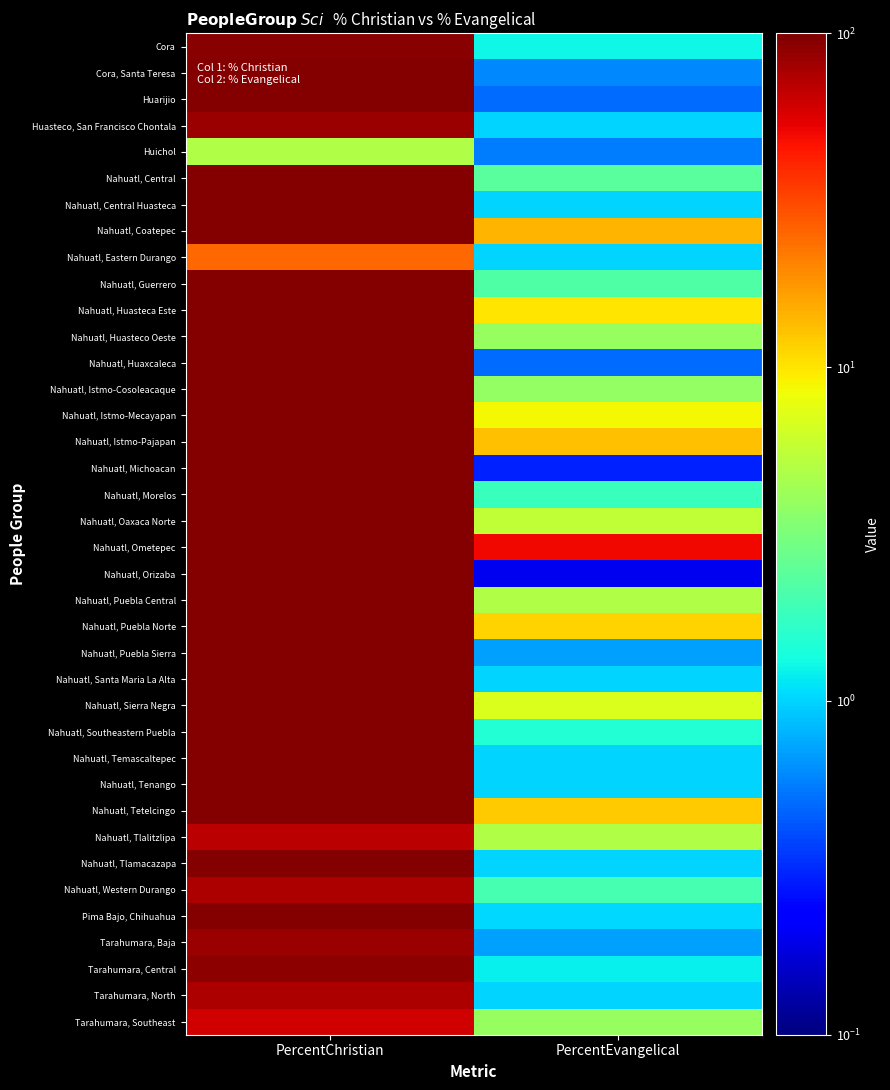

What is the total value across all series at PercentChristian?

3331.7